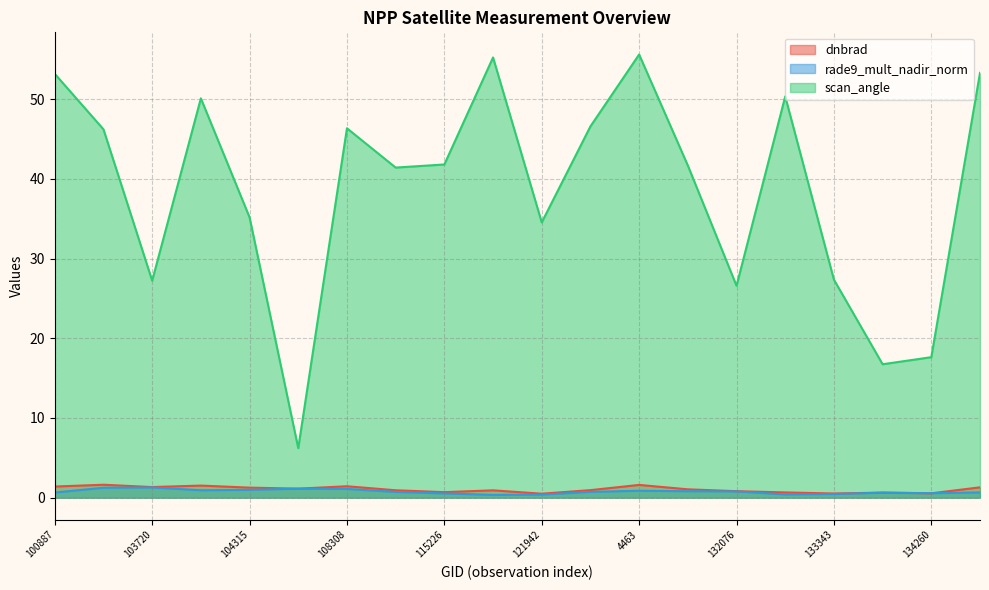

Does the chart display data point markers on the line(s)?

No